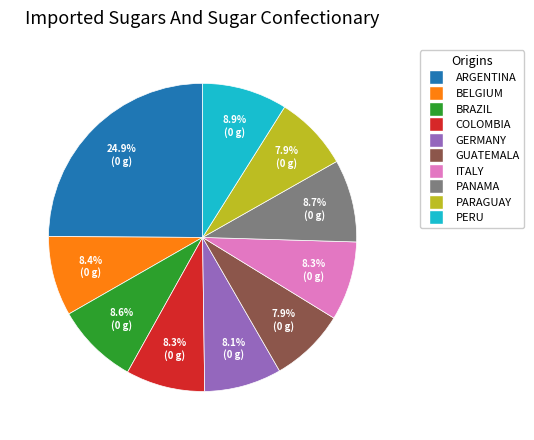

How many segments does this pie chart have?

10